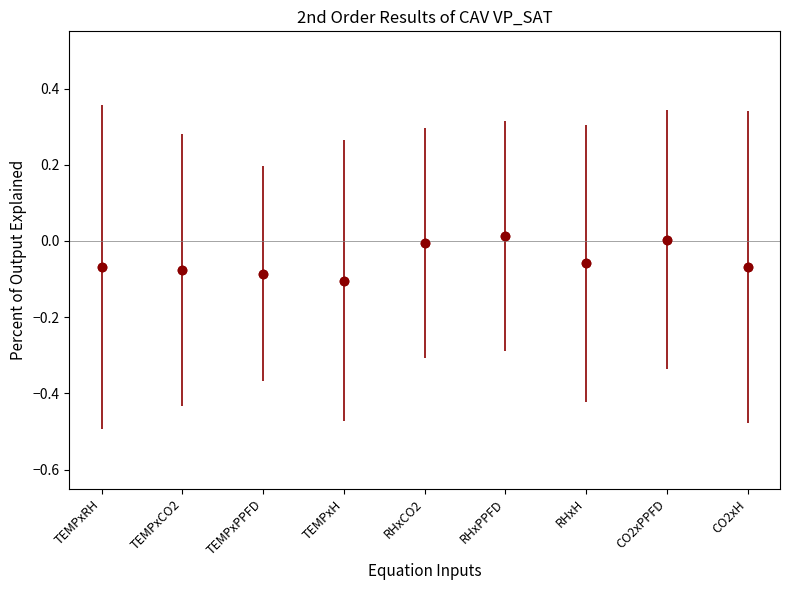

What is the label of the 5th point from the right?

RHxCO2